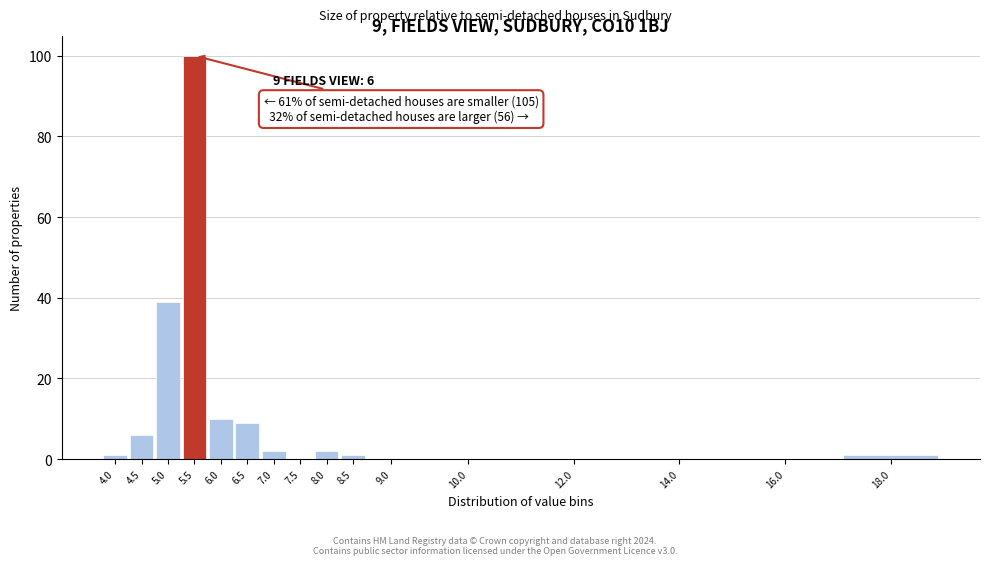

Reading right to left, list all the values displayed in this chart.

18.0=1	16.0=0	14.0=0	12.0=0	10.0=0	9.0=0	8.5=1	8.0=2	7.5=0	7.0=2	6.5=9	6.0=10	5.5=100	5.0=39	4.5=6	4.0=1